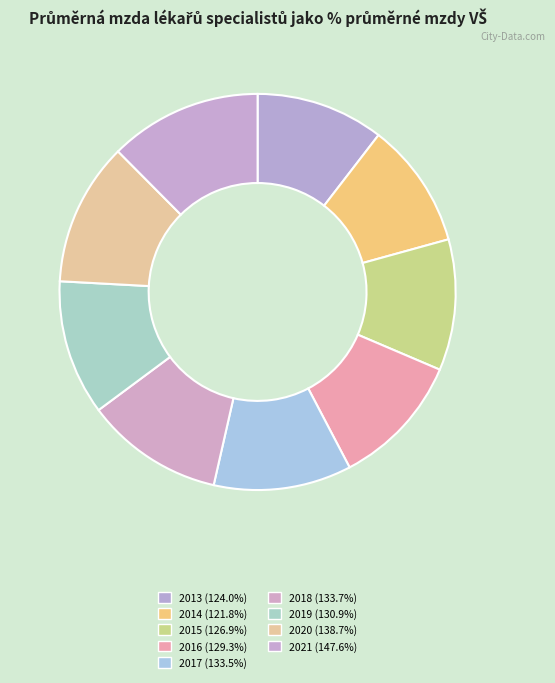

What percentage is the 2017 slice, to the nearest percent?

11%